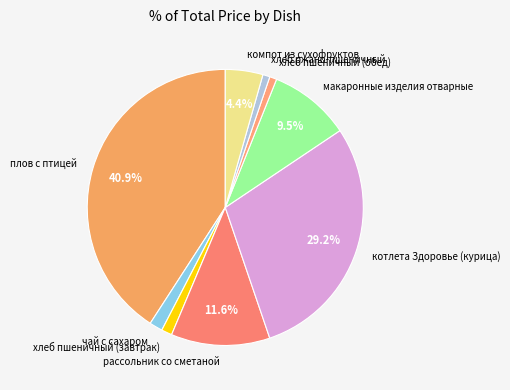

Do плов с птицей and рассольник со сметаной together represent more than half of the pie?

Yes